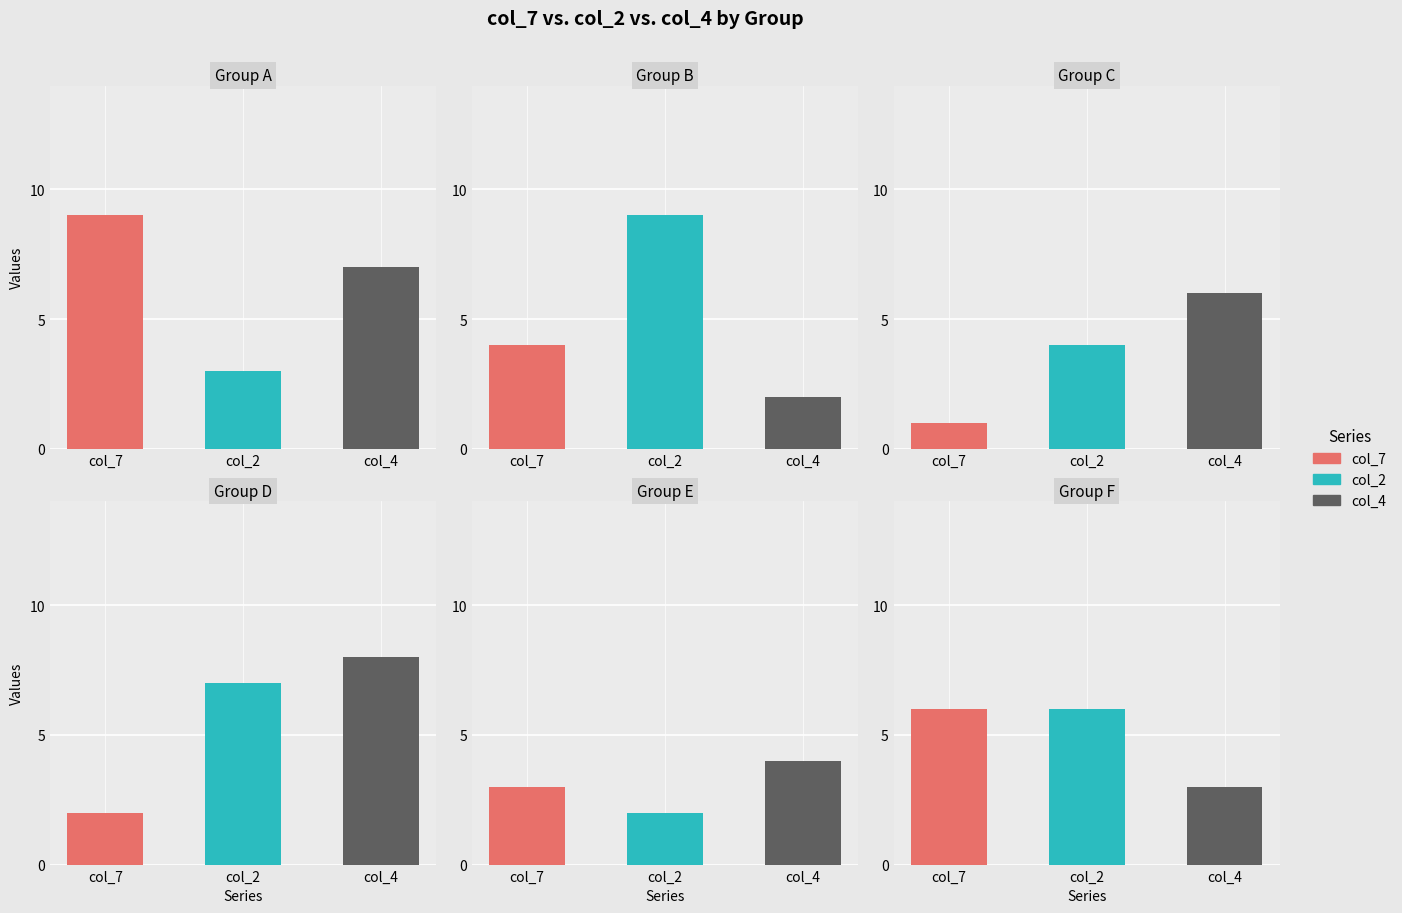

Which series changed the most between 9 and 8?

col_2